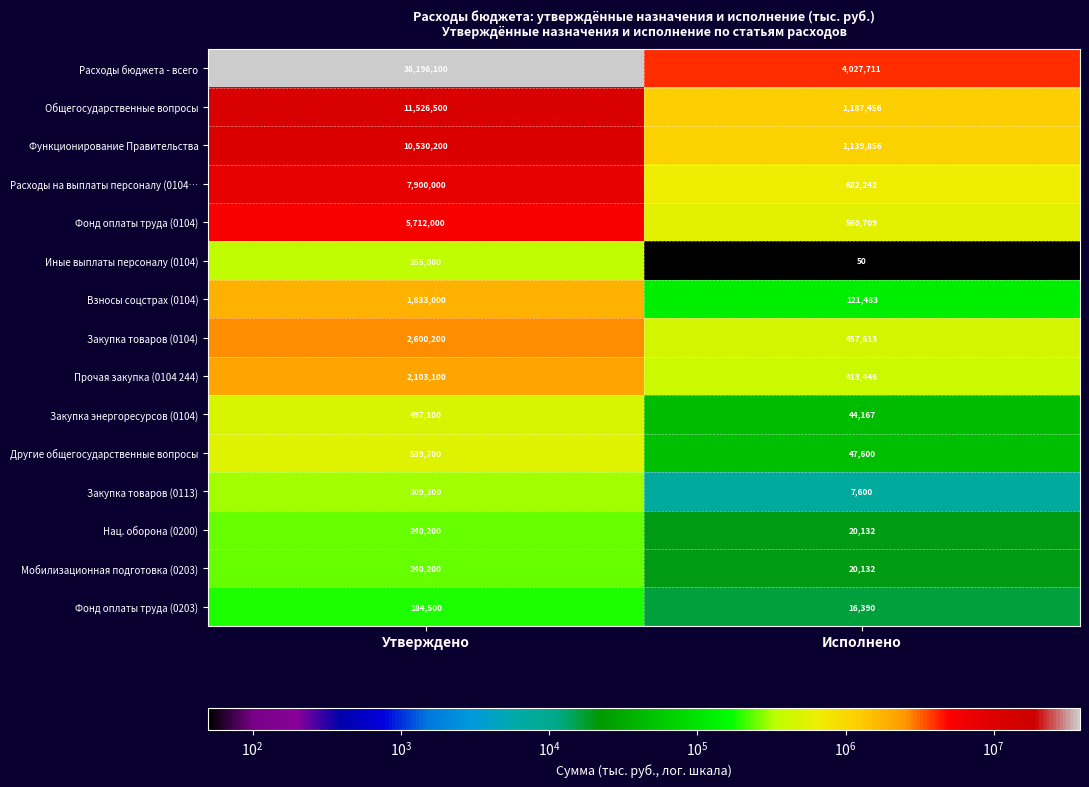

What is the maximum value shown in the chart?

38196100